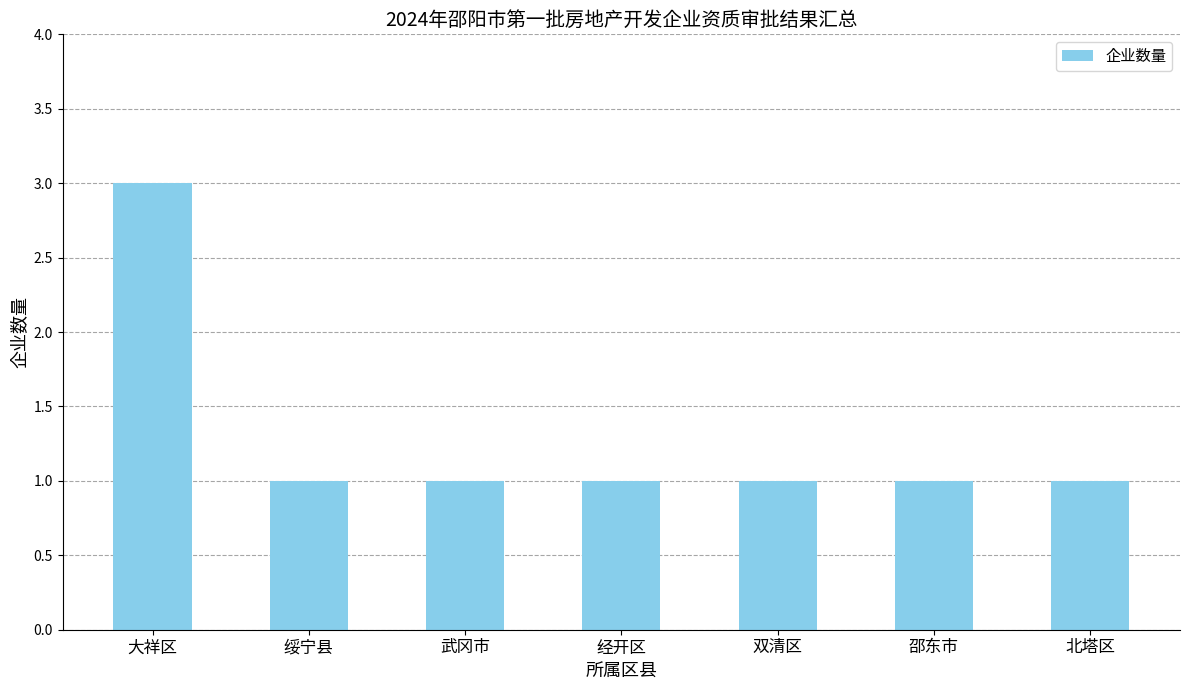

The value at 经开区 is 2. True or false?

False